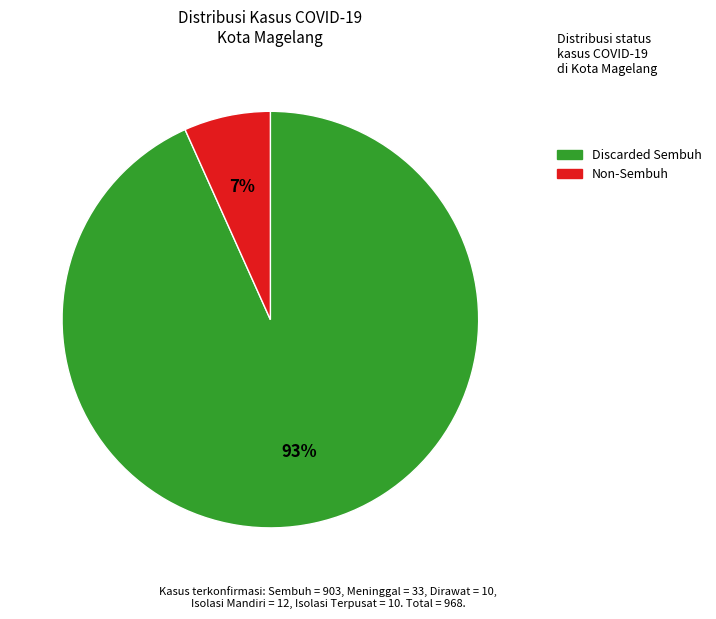

To the nearest percent, what is the average slice percentage?

50%